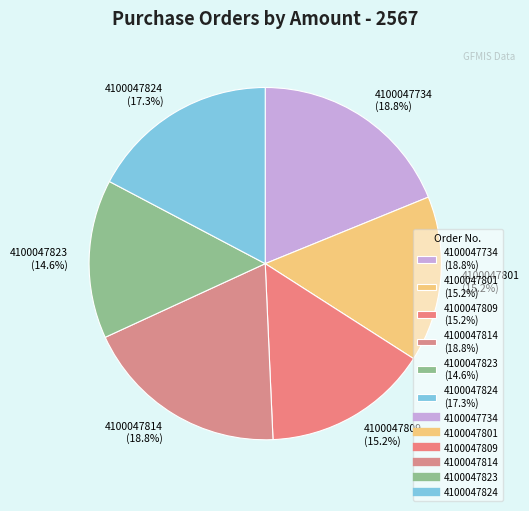

How much of the chart is everything except 4100047824?

82.7%